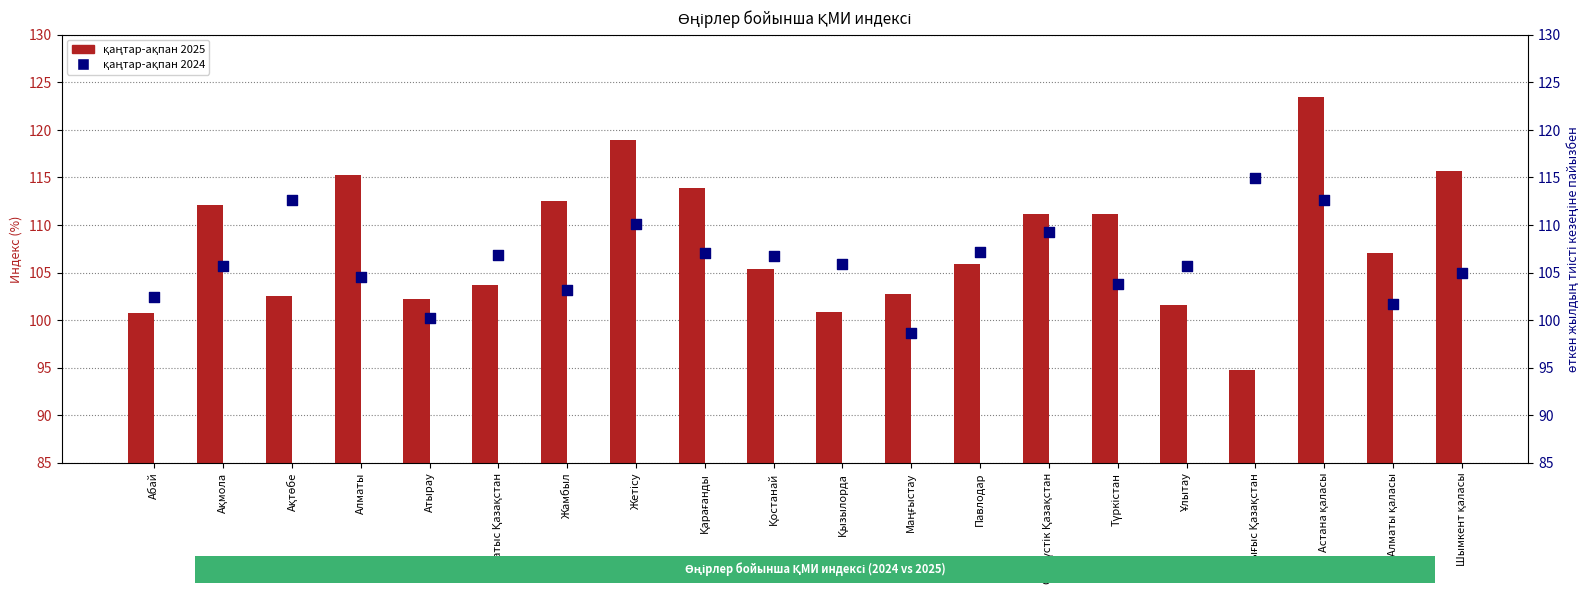

At how many categories does at least one series exceed 97?

20